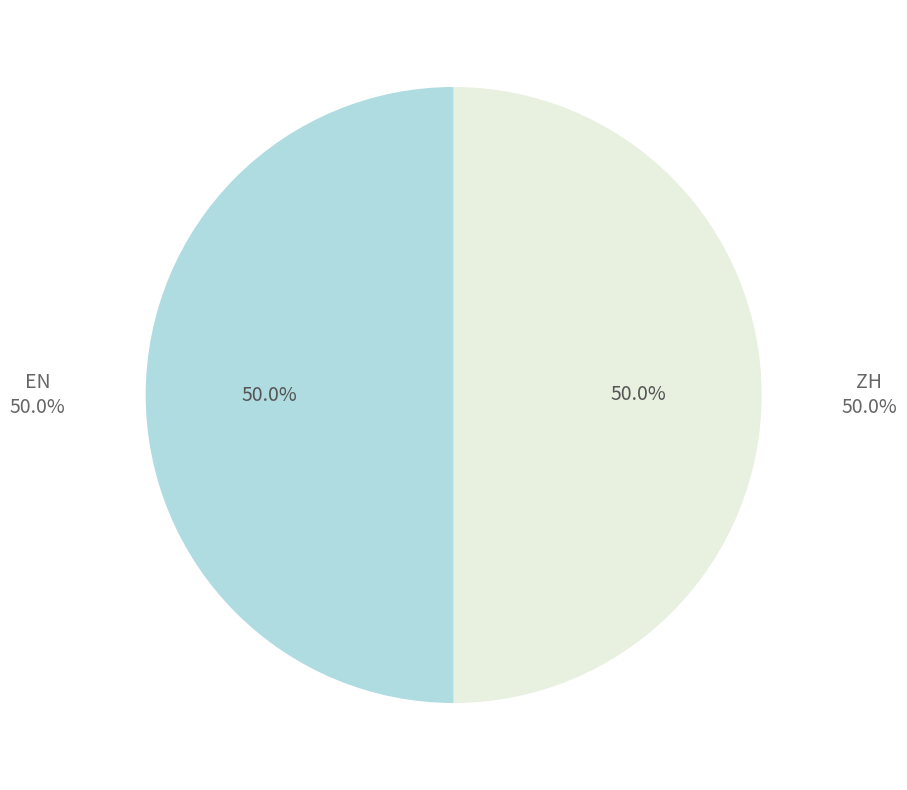

Which slice is the largest?

EN